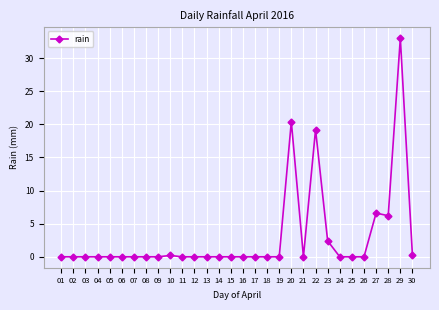

Reading right to left, list all the values displayed in this chart.

30=0.2	29=33.0	28=6.2	27=6.6	26=0.0	25=0.0	24=0.0	23=2.4	22=19.2	21=0.0	20=20.4	19=0.0	18=0.0	17=0.0	16=0.0	15=0.0	14=0.0	13=0.0	12=0.0	11=0.0	10=0.2	09=0.0	08=0.0	07=0.0	06=0.0	05=0.0	04=0.0	03=0.0	02=0.0	01=0.0